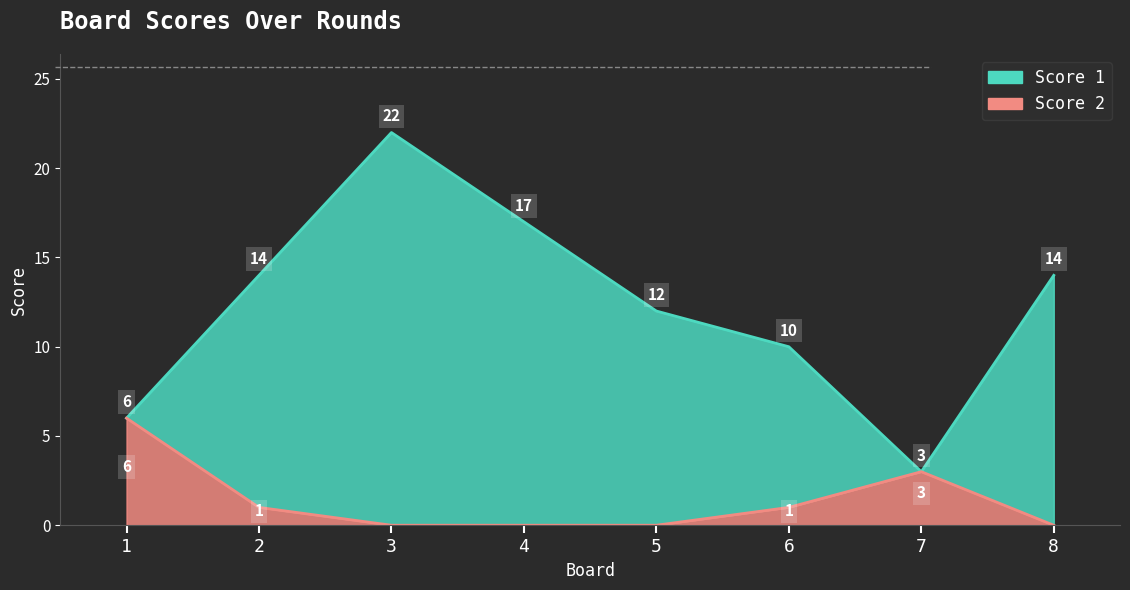

Which category has the highest value in the Score 2 series?

1